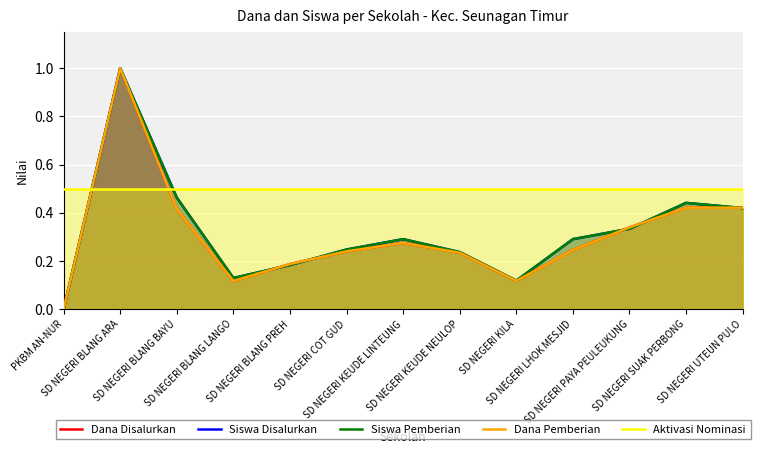

The Dana Disalurkan series shows 0.3 at SD NEGERI KEUDE LINTEUNG. True or false?

True